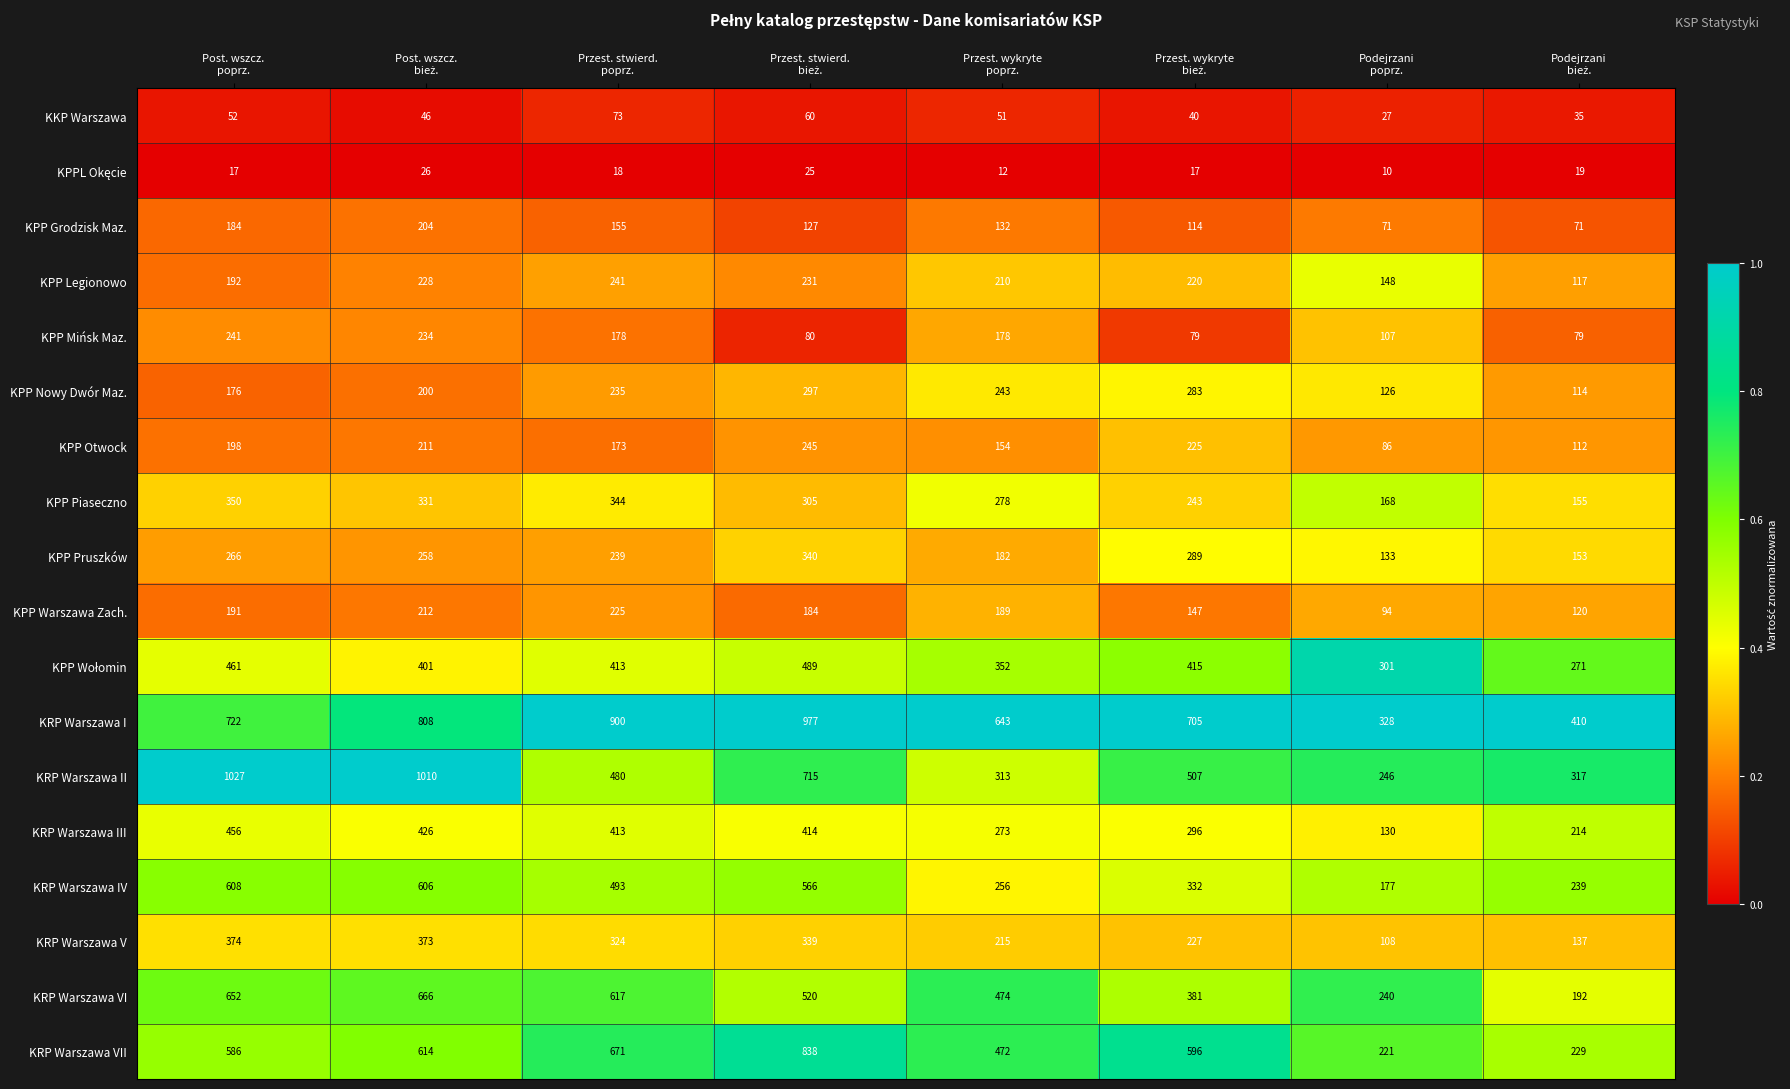

Count the KPP Pruszków values in the range 182 to 289.

5